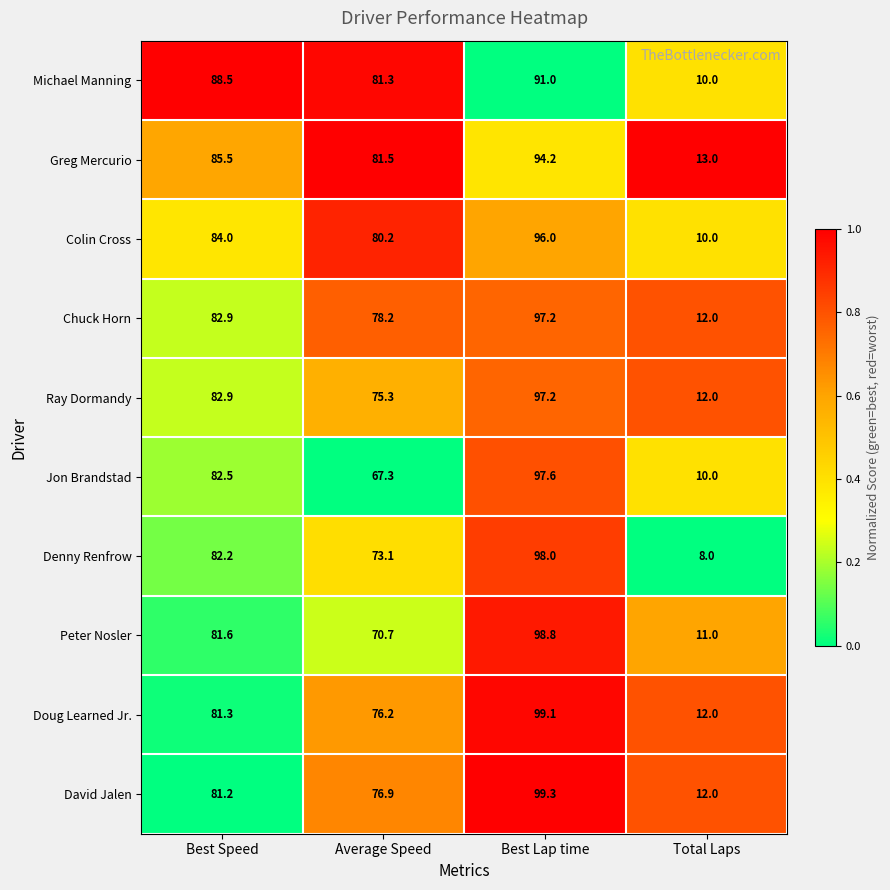

Which series changed the most between Best Speed and Average Speed?

Jon Brandstad